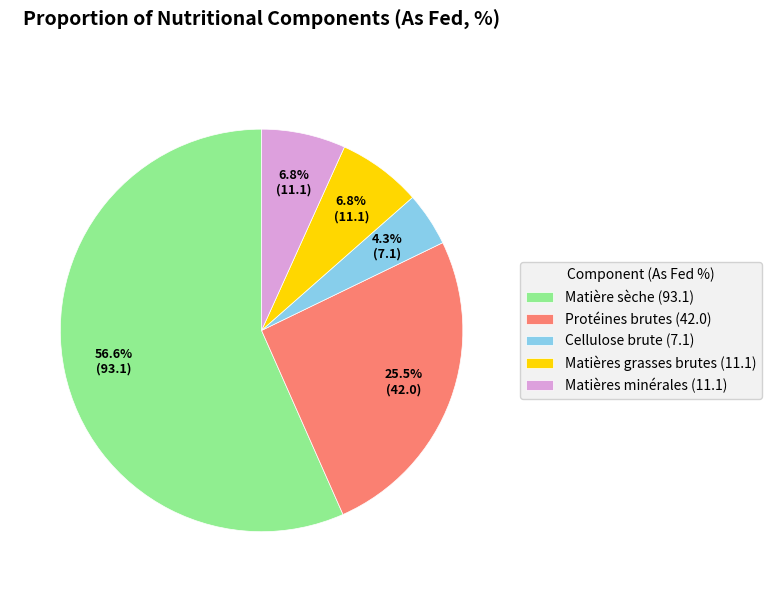

Between Protéines brutes (42.0) and Matières grasses brutes (11.1), which is larger?

Protéines brutes (42.0)